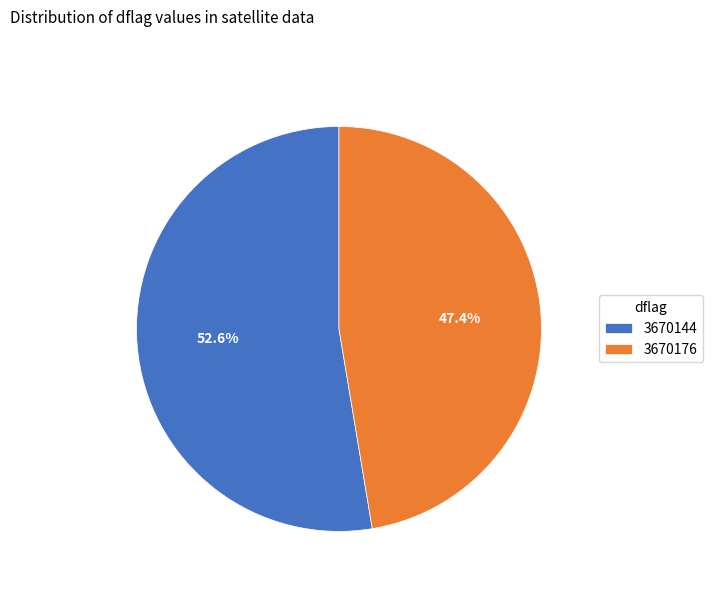

To the nearest percent, what is the average slice percentage?

50%